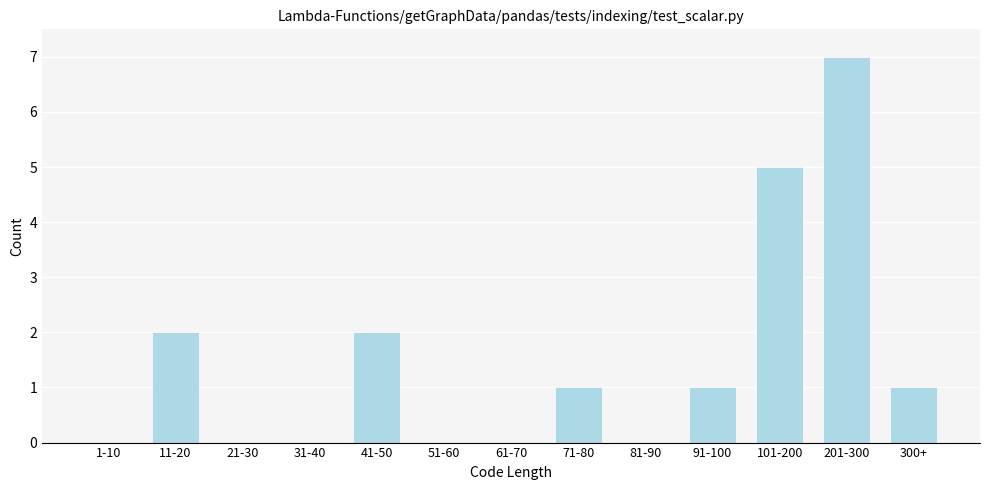

Reading left to right, what are all the values shown in this chart?

1-10=0	11-20=2	21-30=0	31-40=0	41-50=2	51-60=0	61-70=0	71-80=1	81-90=0	91-100=1	101-200=5	201-300=7	300+=1